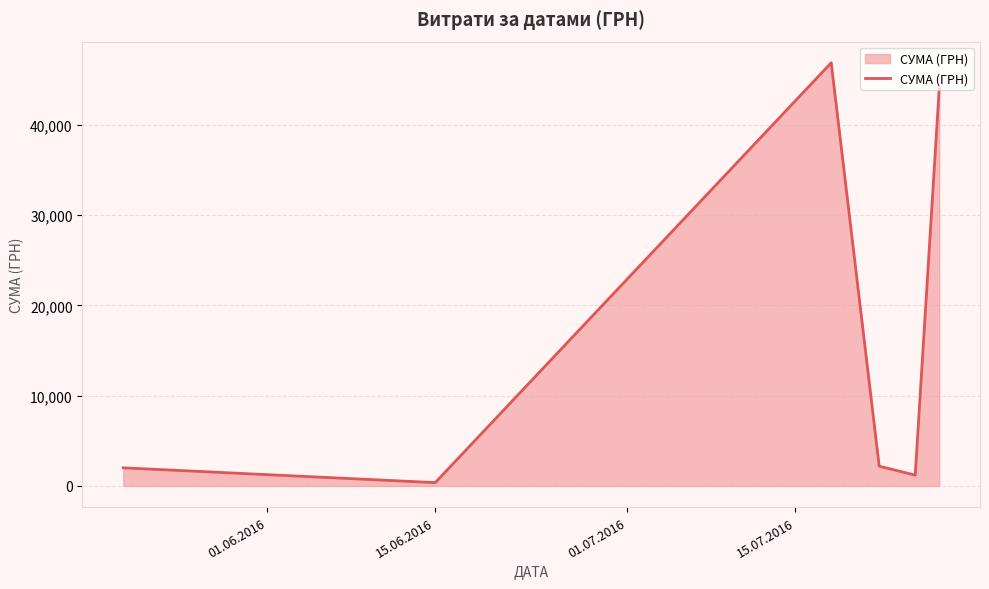

What is the sum of all values?

96674.1